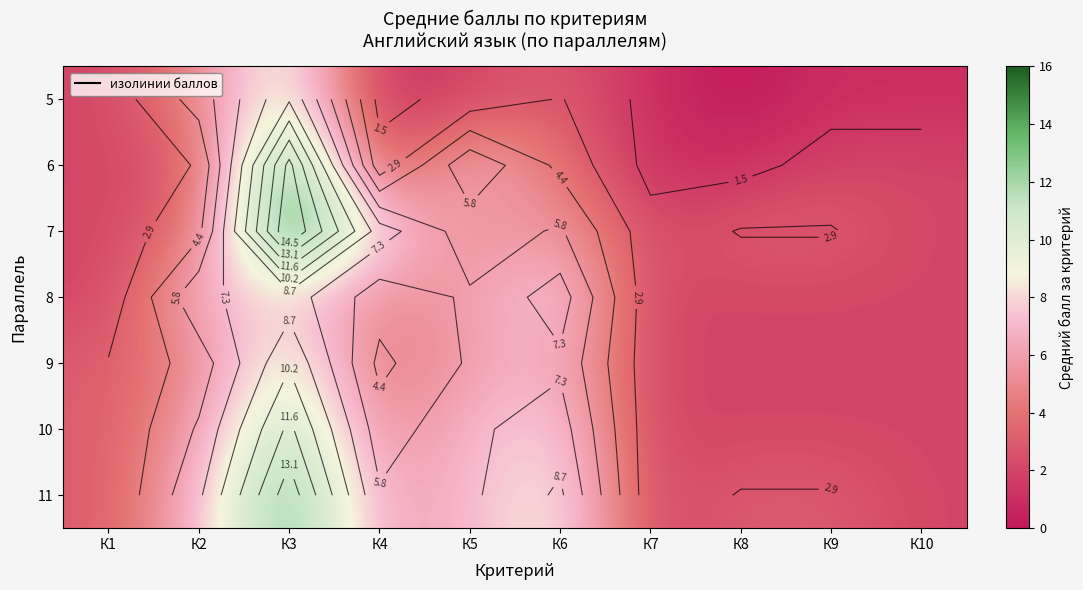

What is the greatest value displayed?

16